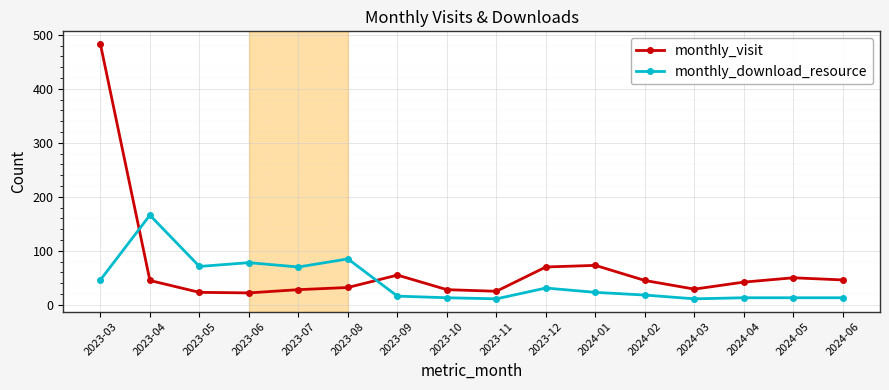

Where is the first local maximum for monthly_download_resource?

2023-04